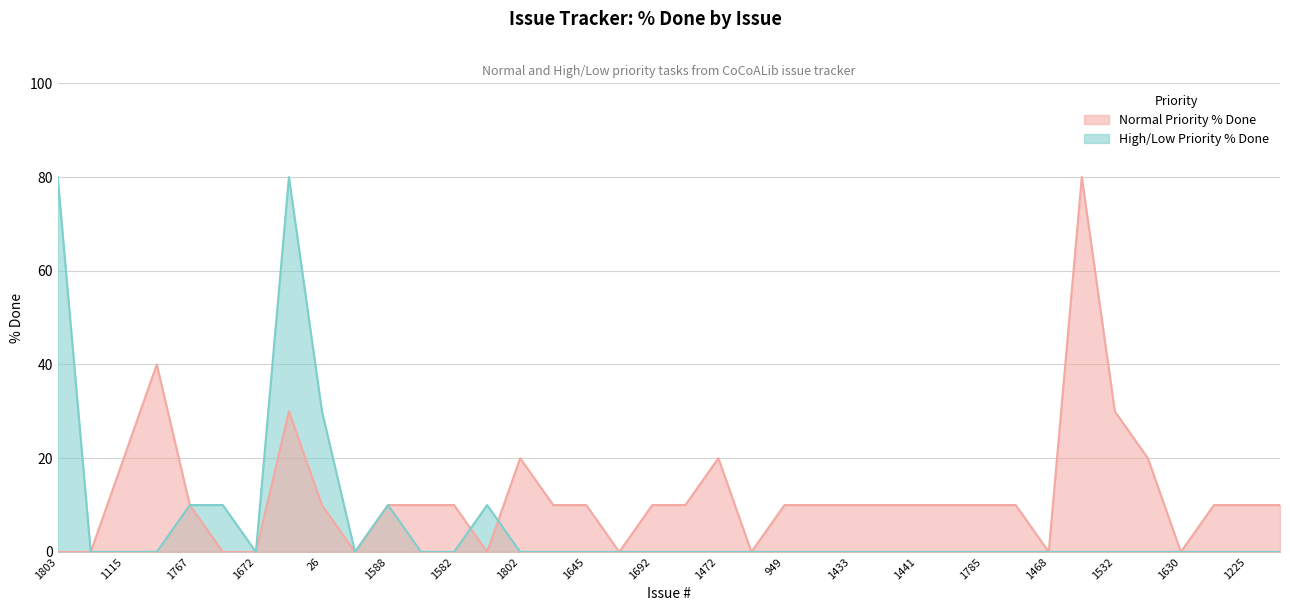

Which label corresponds to the smallest value in the chart?

1803